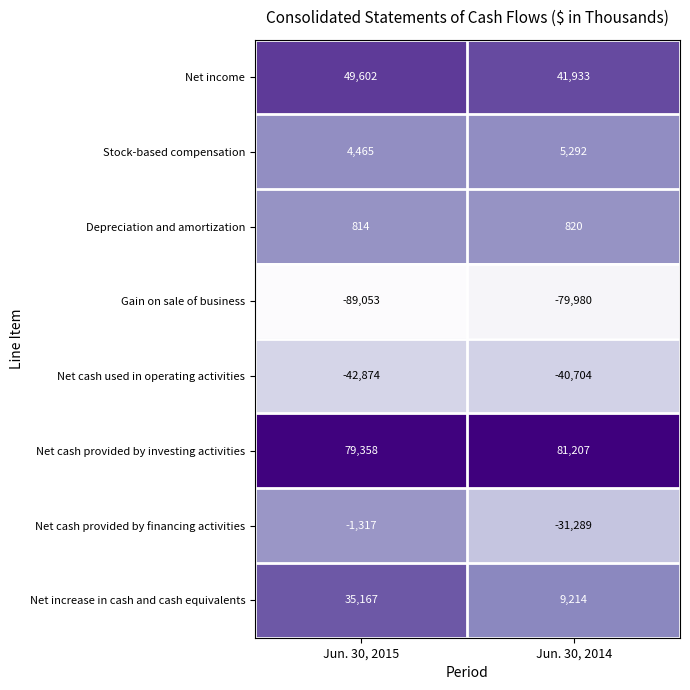

What is the difference between the maximum and minimum values in the Stock-based compensation series?

827